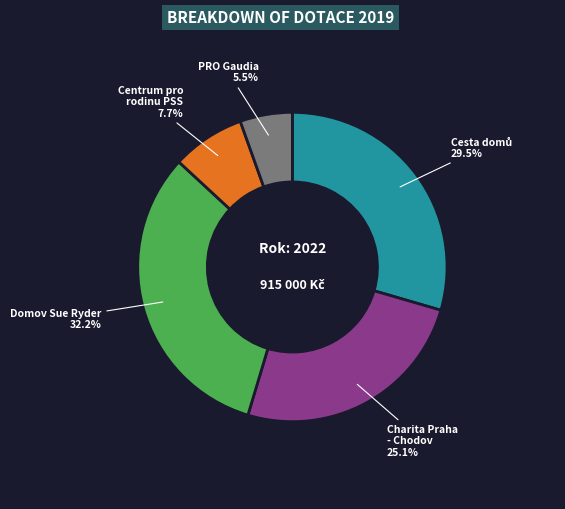

Does any single category account for the majority?

No